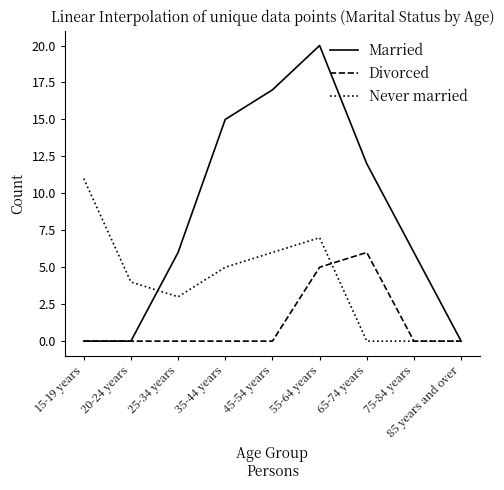

Reading left to right, list all the values displayed in this chart.

Married: 0	0	6	15	17	20	12	6	0
Divorced: 0	0	0	0	0	5	6	0	0
Never married: 11	4	3	5	6	7	0	0	0